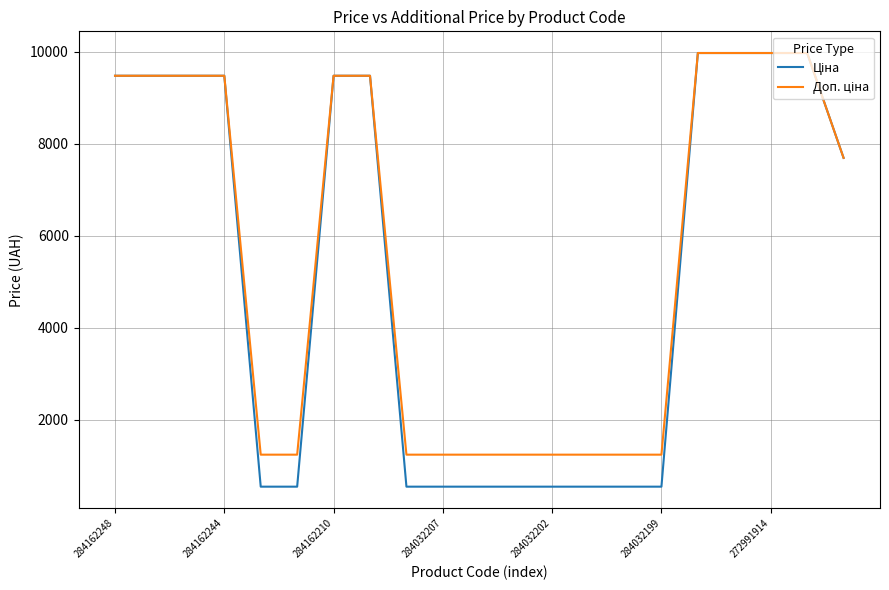

What is the minimum value shown in the chart?

539.0